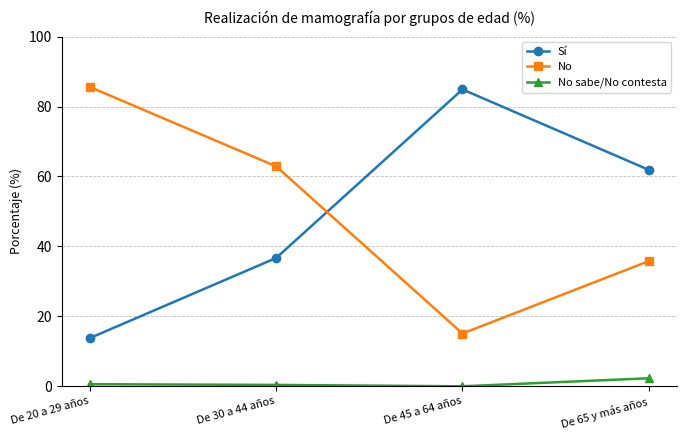

The No series shows 3.6 at De 45 a 64 años. True or false?

False